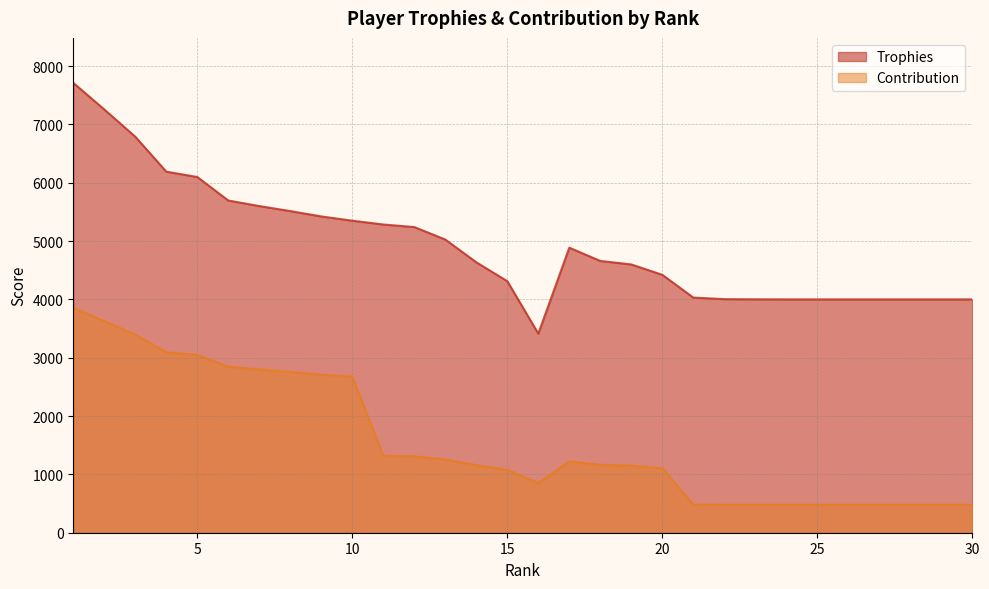

How many lines are shown in the chart?

2